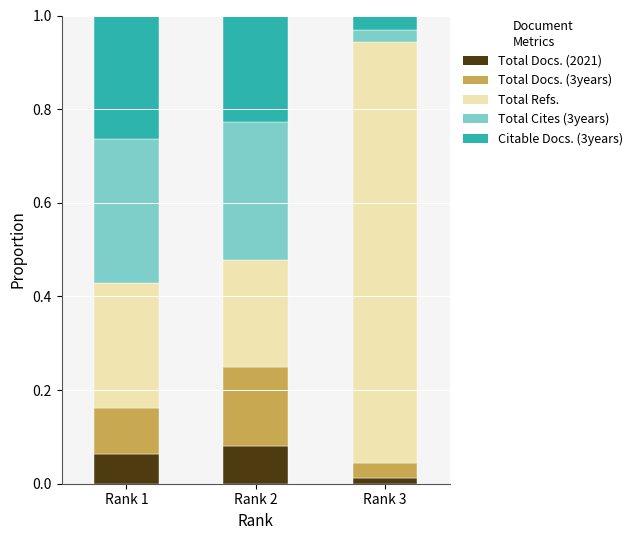

The value of Total Docs. (2021) at Rank 1 is 0.0. True or false?

False